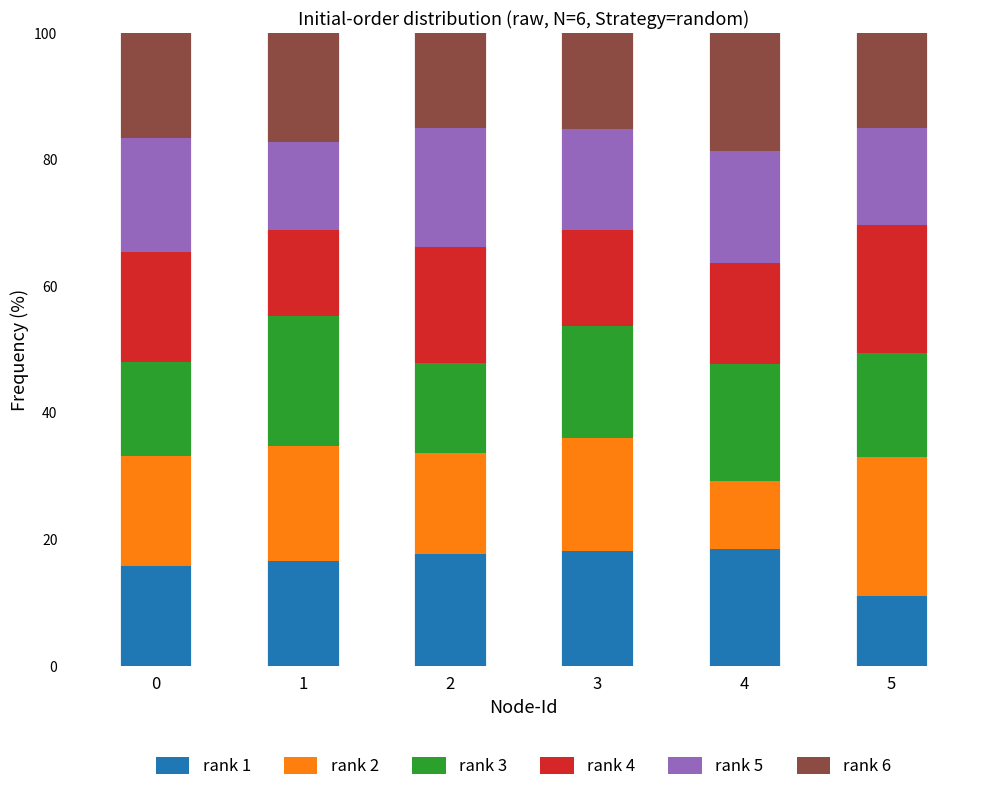

What is the highest value of the rank 1 series?

18.6